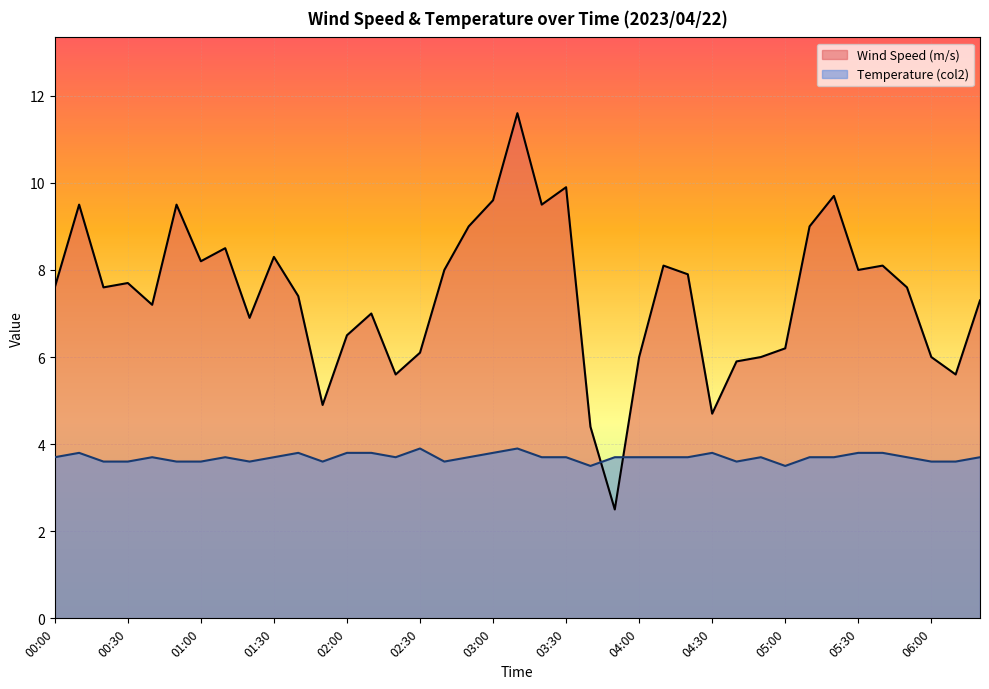

Rank the categories by Wind Speed (m/s) value from highest to lowest.

03:10, 03:30, 05:20, 03:00, 00:10, 00:50, 03:20, 02:50, 05:10, 01:10, 01:30, 01:00, 04:10, 05:40, 02:40, 05:30, 04:20, 00:30, 00:00, 00:20, 05:50, 01:40, 06:20, 00:40, 02:10, 01:20, 02:00, 05:00, 02:30, 04:00, 04:50, 06:00, 04:40, 02:20, 06:10, 01:50, 04:30, 03:40, 03:50